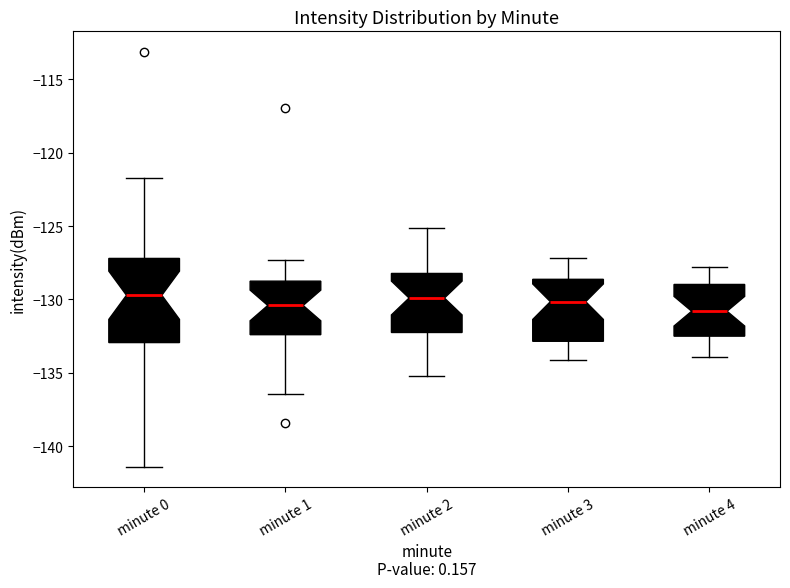

Comparing the boxes themselves (not the whiskers), which one is the tallest?

minute 0